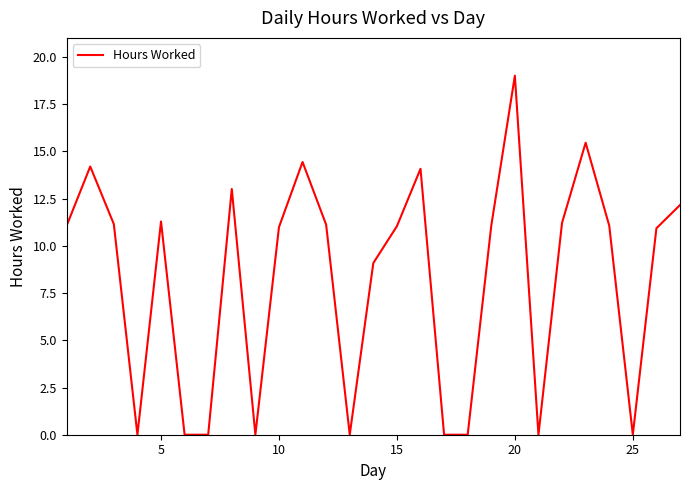

What is the greatest value displayed?

19.0